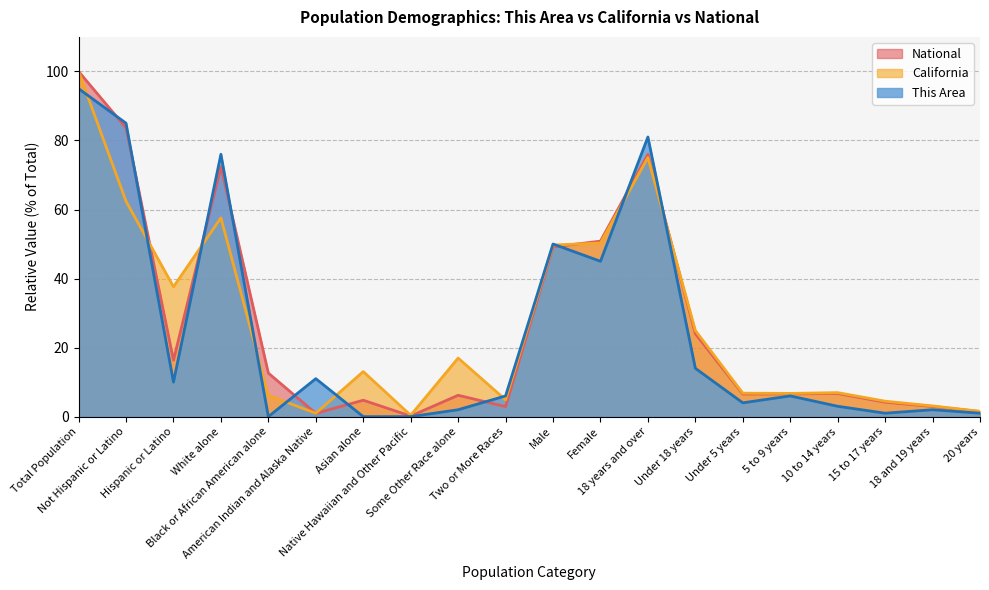

Reading left to right, extract all data points from this chart.

This Area: 95.0	85.0	10.0	76.0	0.0	11.0	0.0	0.0	2.0	6.0	50.0	45.0	81.0	14.0	4.0	6.0	3.0	1.0	2.0	1.0
California: 100.0	62.4	37.6	57.6	6.2	1.0	13.0	0.4	17.0	4.9	49.7	50.3	75.0	25.0	6.8	6.7	7.0	4.5	3.1	1.5
National: 100.0	83.7	16.3	72.4	12.6	0.9	4.8	0.2	6.2	2.9	49.2	50.8	76.0	24.0	6.5	6.6	6.7	4.2	2.9	1.5